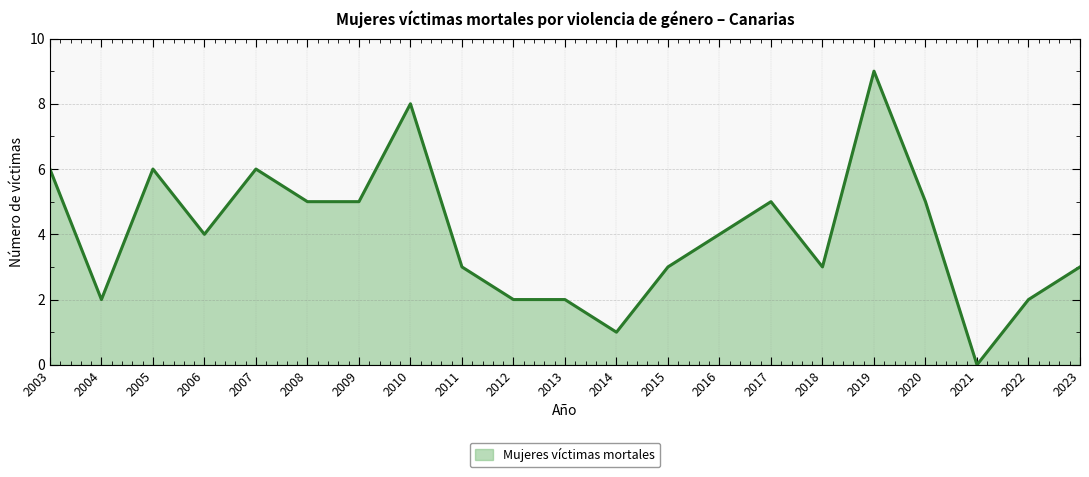

What value does the data have at 2022?

2